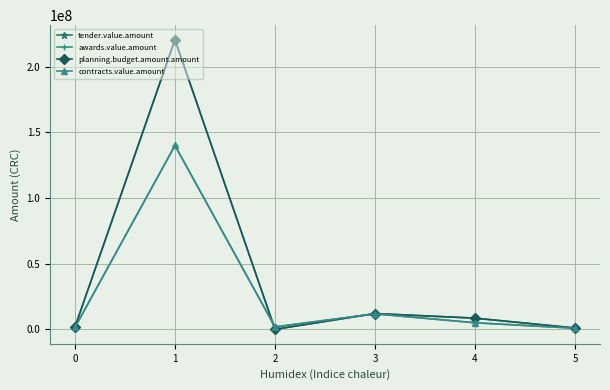

How many times do awards.value.amount and tender.value.amount cross each other?

2